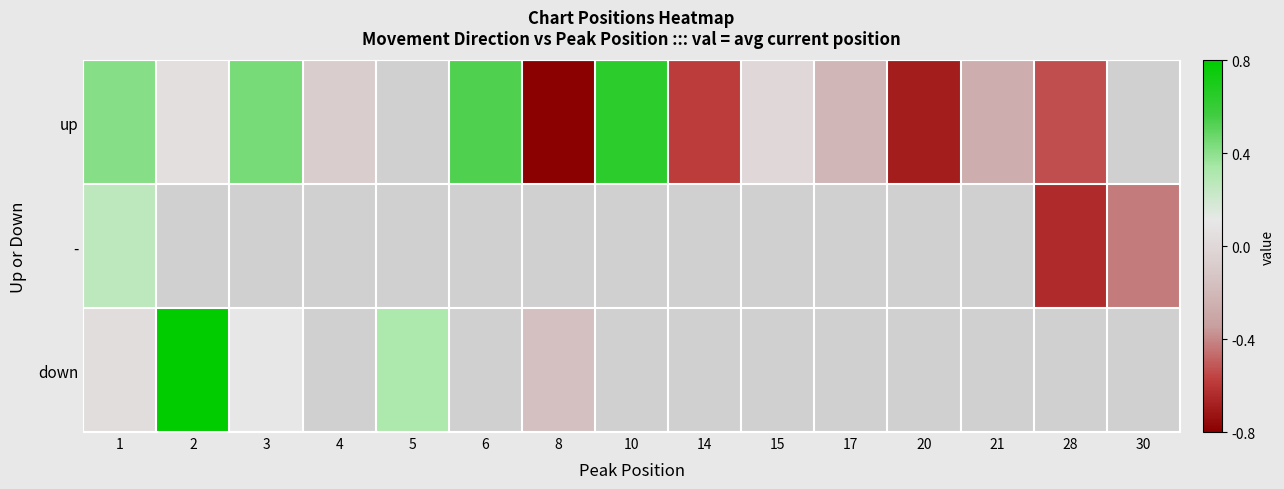

Rank the series by their maximum value, from highest to lowest.

down, up, -